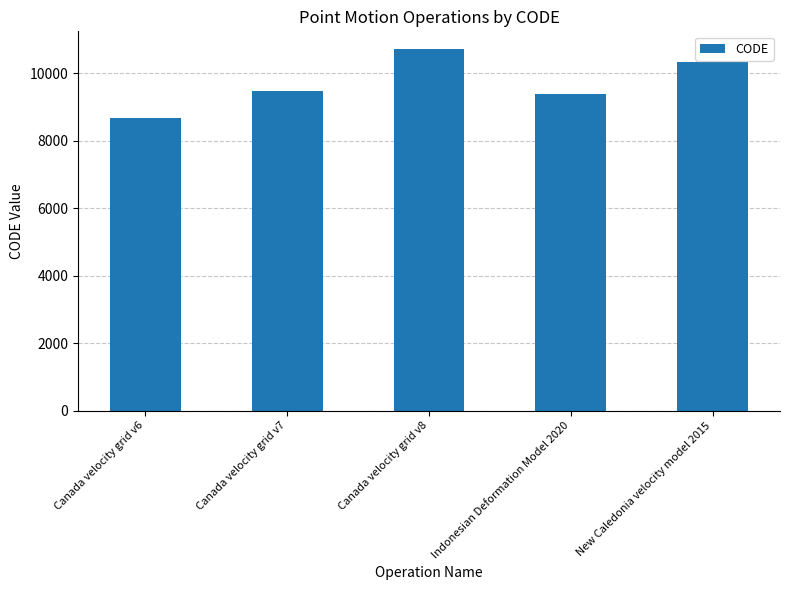

Reading left to right, what are all the values shown in this chart?

8676	9483	10707	9375	10323